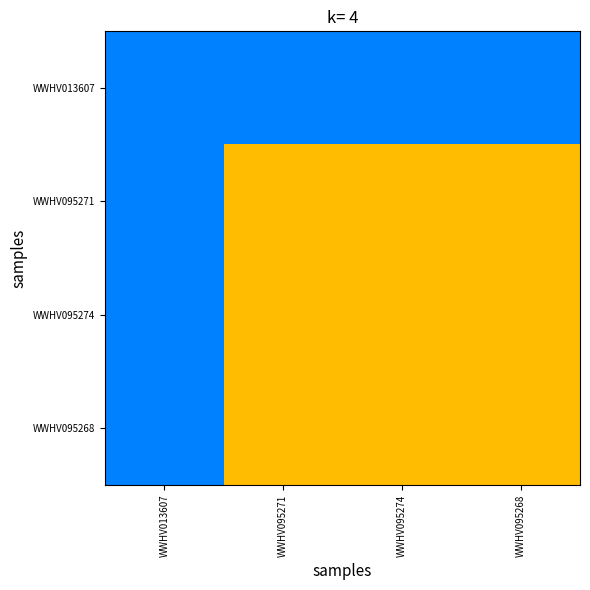

What is the difference between the highest and lowest values at WWHV095271?

1